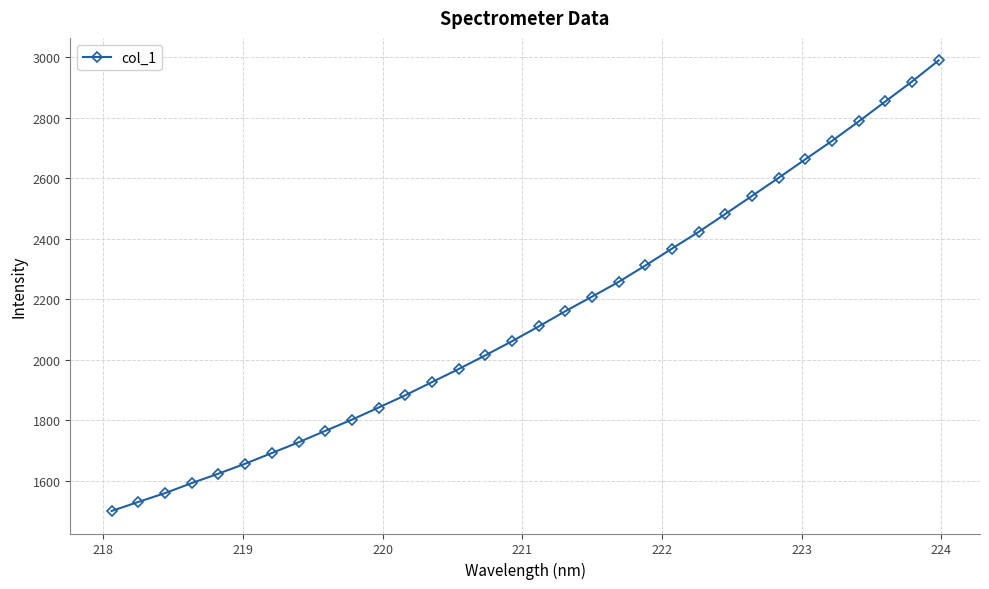

Is this an area chart (filled region under the line)?

No